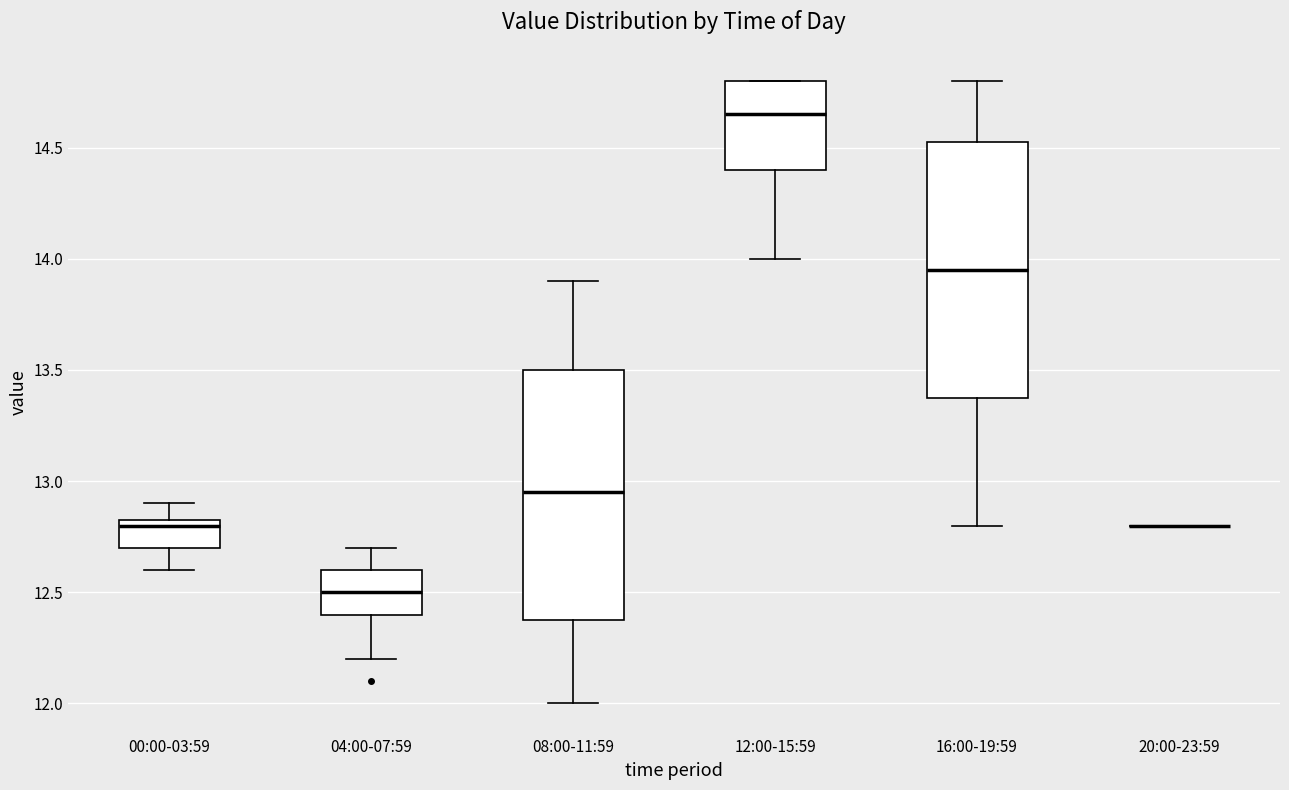

Reading left to right, transcribe this box plot: for each box, give where its median line is, the range the box spans, and where its two whiskers end, as read against the y-axis. The values are not printed on the chart, so give them approximately, as read against the axis.

00:00-03:59: median 12.80, box 12.70 to 12.85, whiskers 12.60 to 12.90
04:00-07:59: median 12.50, box 12.40 to 12.60, whiskers 12.20 to 12.70
08:00-11:59: median 12.95, box 12.40 to 13.50, whiskers 12.00 to 13.90
12:00-15:59: median 14.65, box 14.40 to 14.80, whiskers 14.00 to 14.80
16:00-19:59: median 13.95, box 13.40 to 14.55, whiskers 12.80 to 14.80
20:00-23:59: box collapsed to a line at 12.80, whiskers 12.80 to 12.80